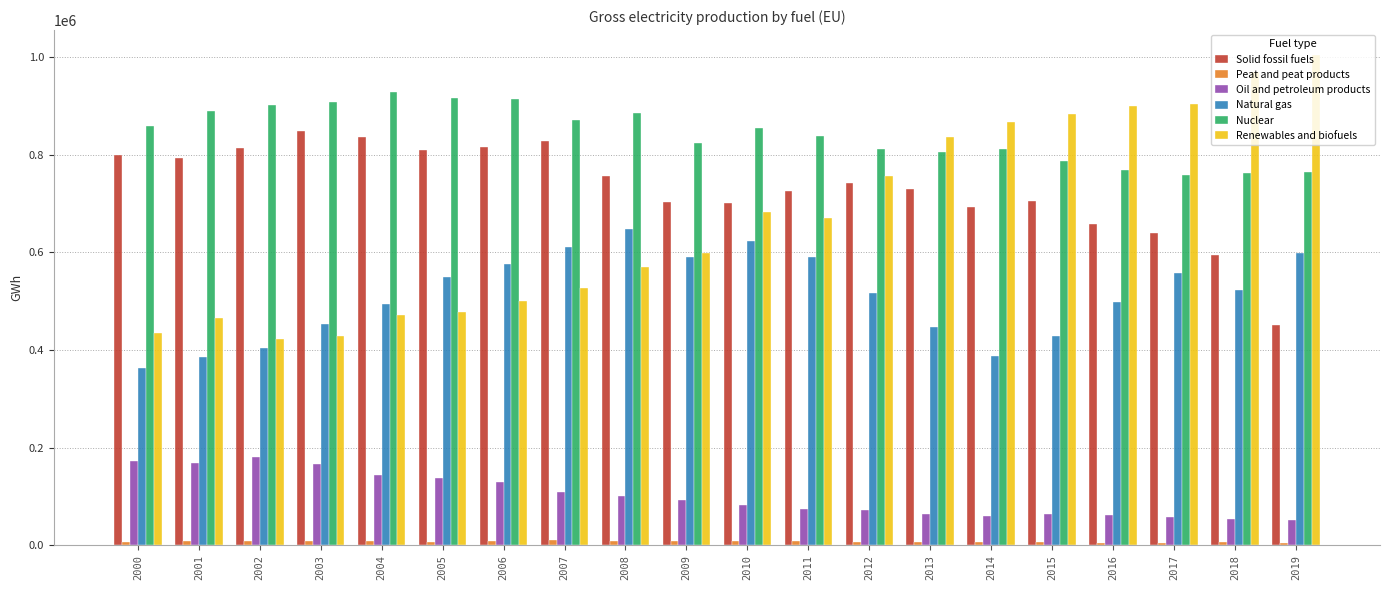

Is the value of Solid fossil fuels at 2017 greater than the value of Oil and petroleum products at 2014?

Yes